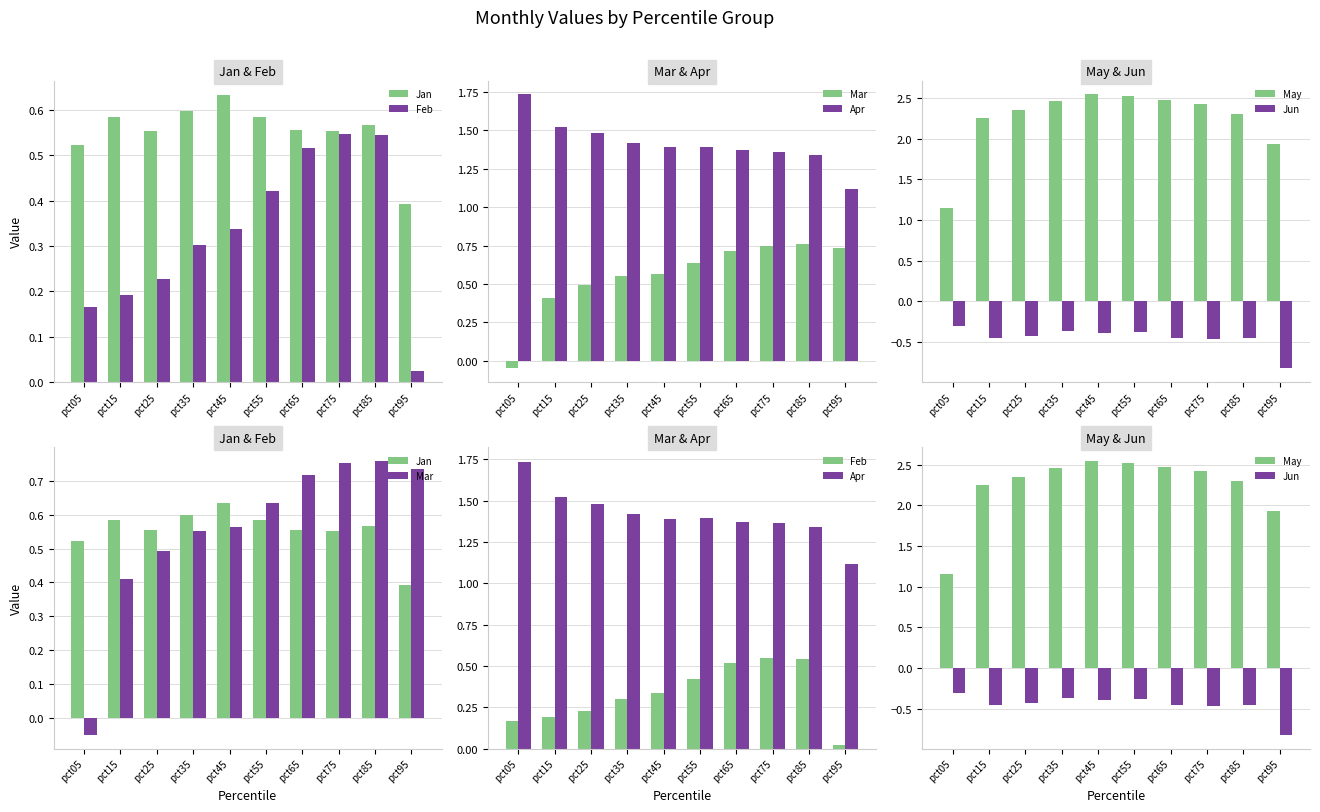

How many groups of bars are there?

10